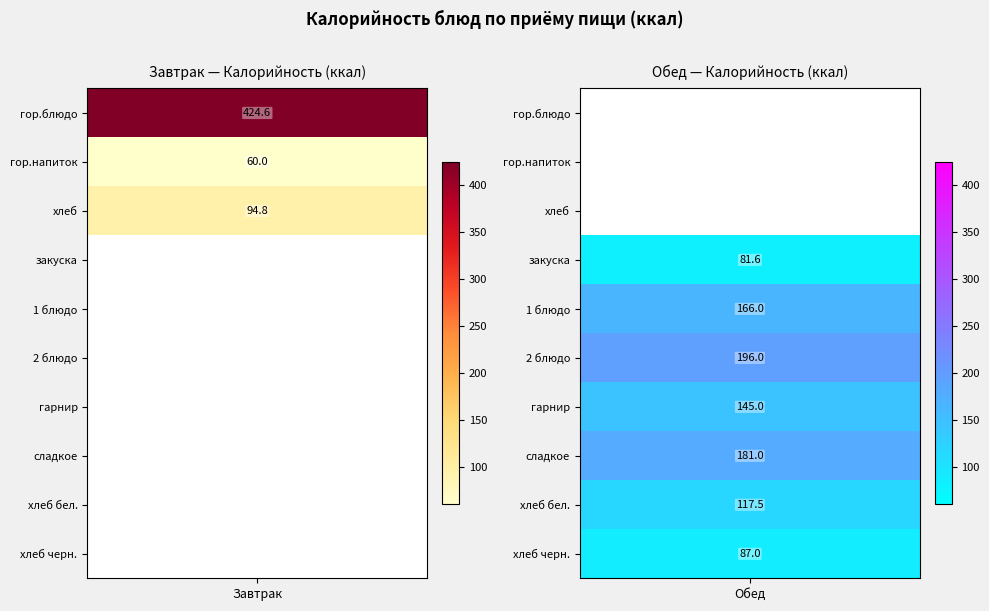

Reading right to left, extract all data points from this chart.

Завтрак: 0.0	0.0	0.0	0.0	0.0	0.0	0.0	94.8	60.0	424.6
Обед: 87.0	117.5	181.0	145.0	196.0	166.0	81.6	0.0	0.0	0.0